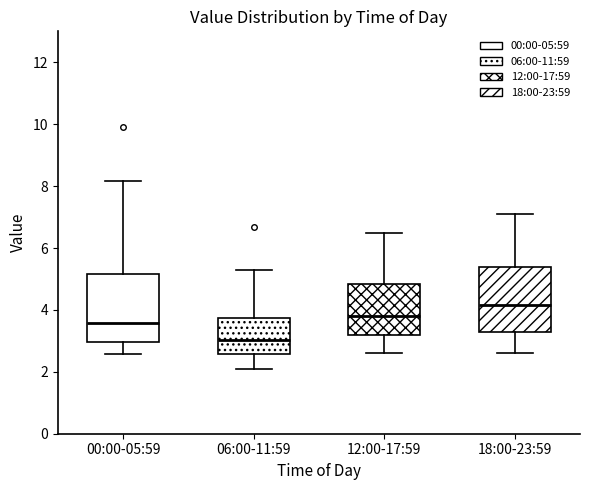

Which box has the lowest median line?

06:00-11:59